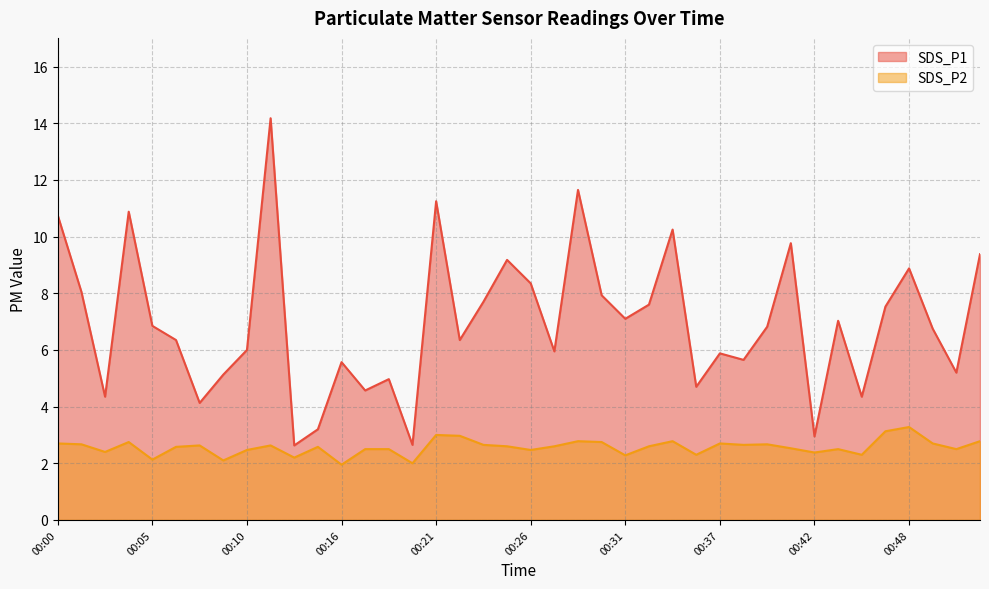

The value of SDS_P2 at 00:16 is 3.1. True or false?

False